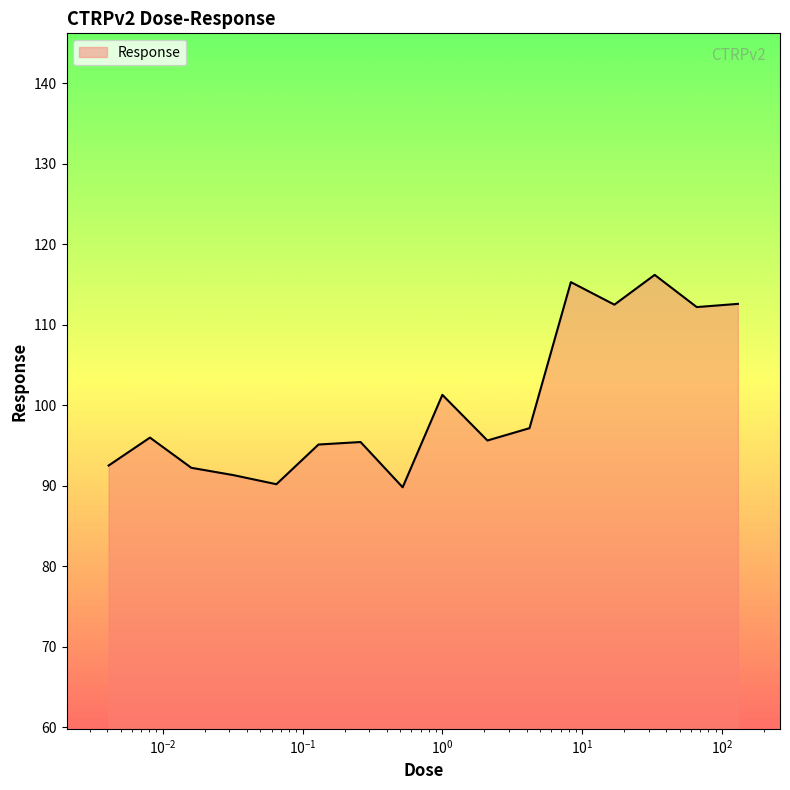

What is the greatest value displayed?

116.2